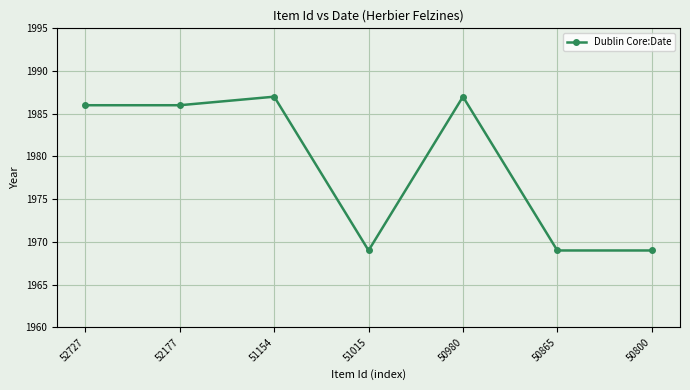

The chart shows a value of 1986 at 52177. True or false?

True